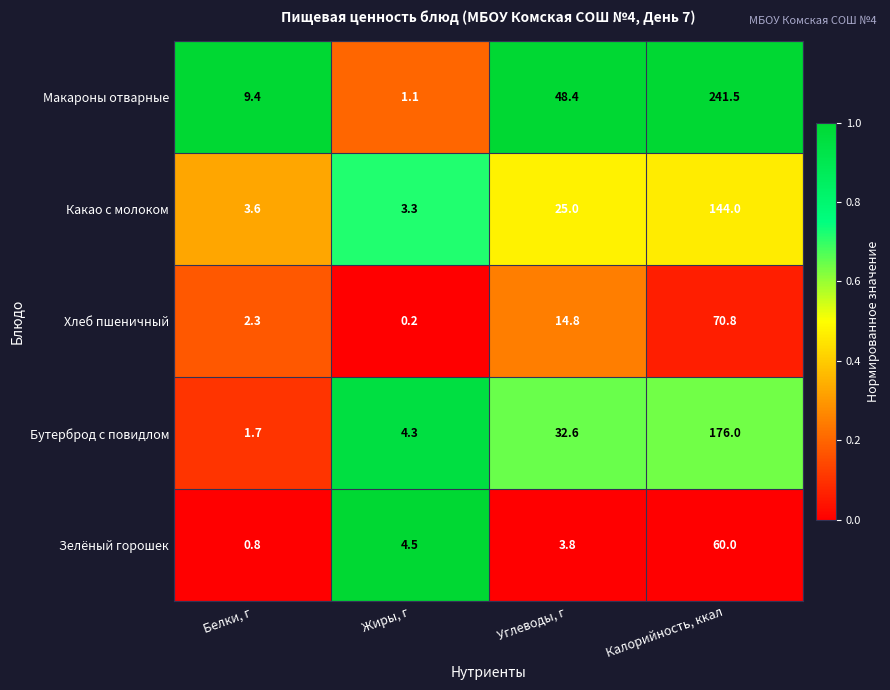

At Жиры, г, list the series in order from smallest to largest.

Хлеб пшеничный, Макароны отварные, Какао с молоком, Бутерброд с повидлом, Зелёный горошек